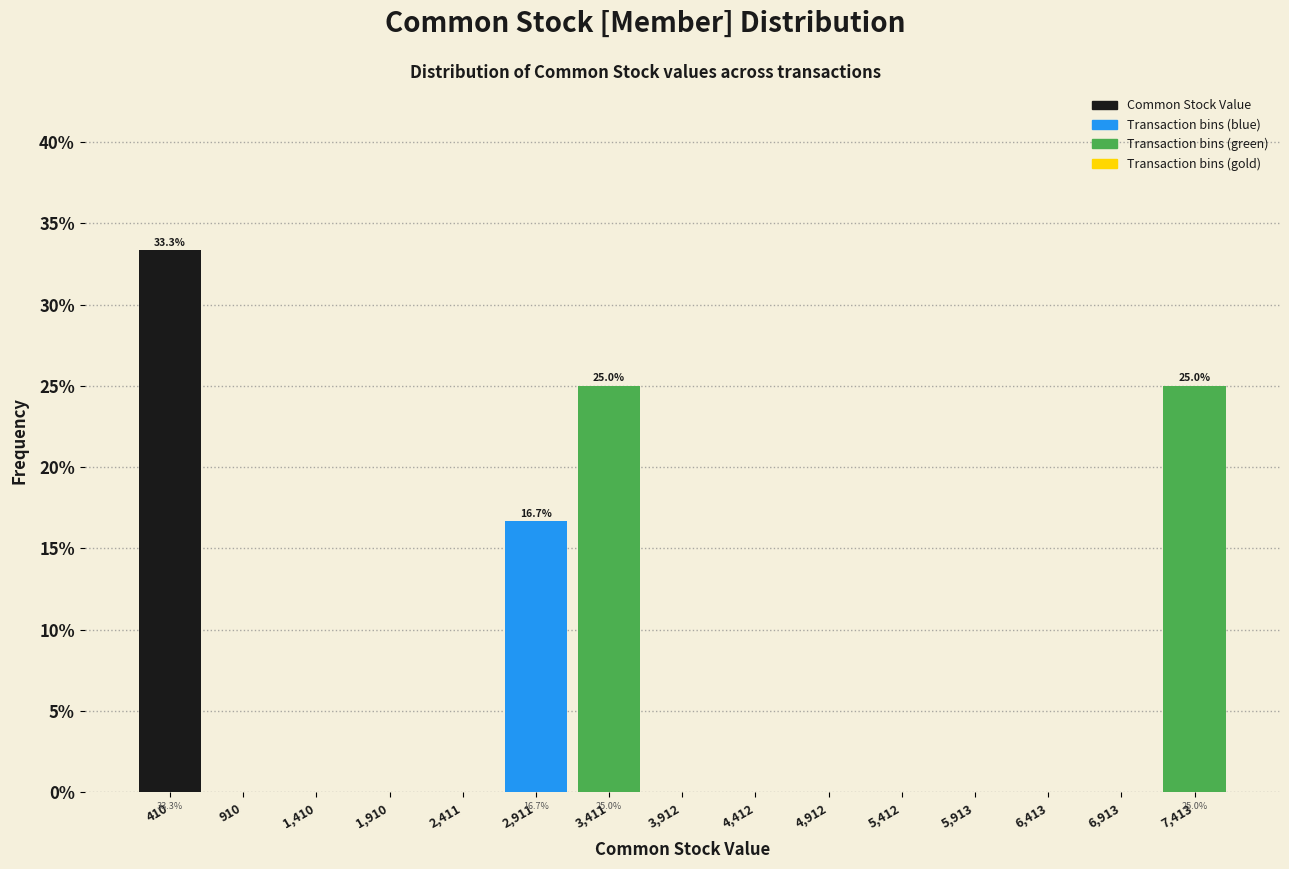

Which range on the x-axis has the tallest bar?

200 to 700